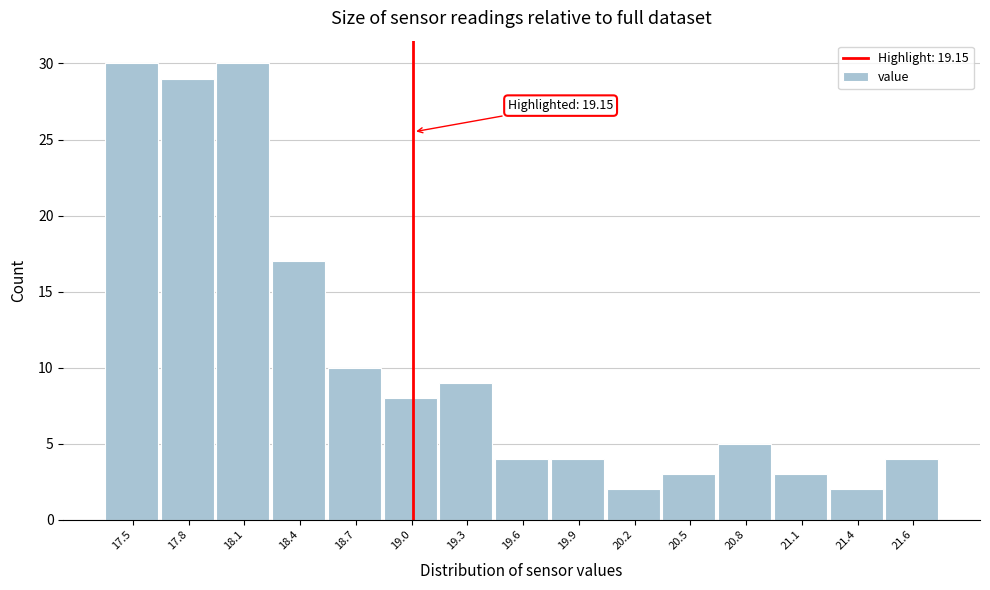

Reading right to left, transcribe all the data shown in this chart.

21.6=4	21.4=2	21.1=3	20.8=5	20.5=3	20.2=2	19.9=4	19.6=4	19.3=9	19.0=8	18.7=10	18.4=17	18.1=30	17.8=29	17.5=30